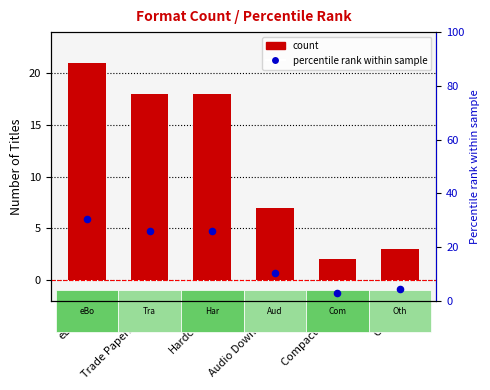

Which series has the largest total across all categories?

percentile rank